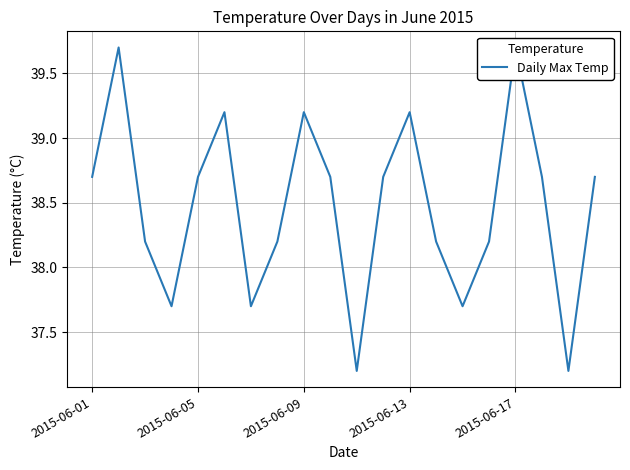

The value at 2015-06-17 is 19.1. True or false?

False